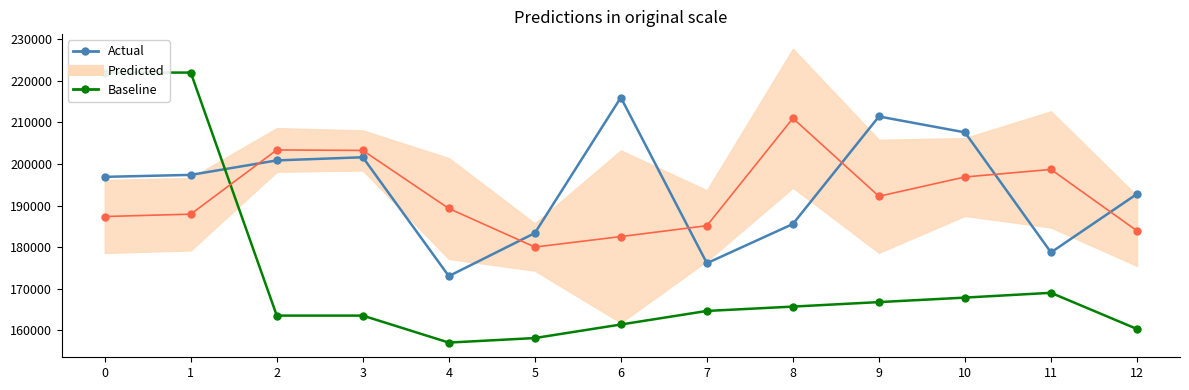

What is the spread (max minus min) of values at 5?

25267.4